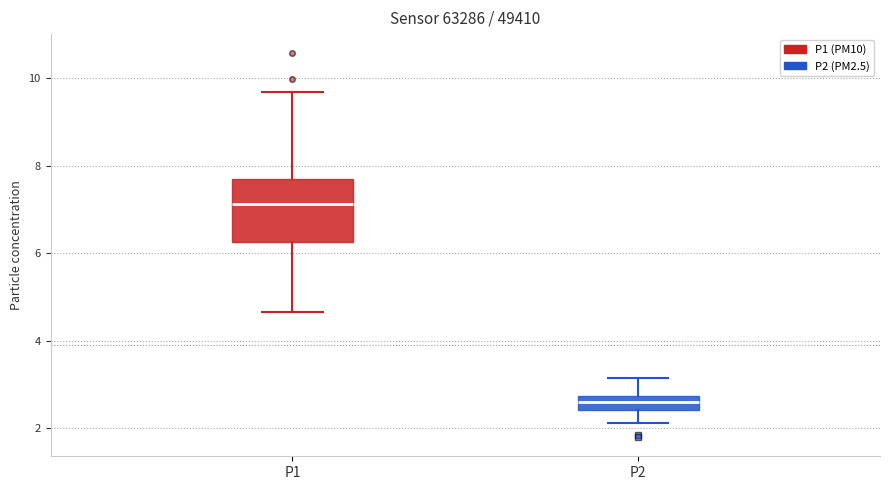

Which box's median line is the lowest?

P2